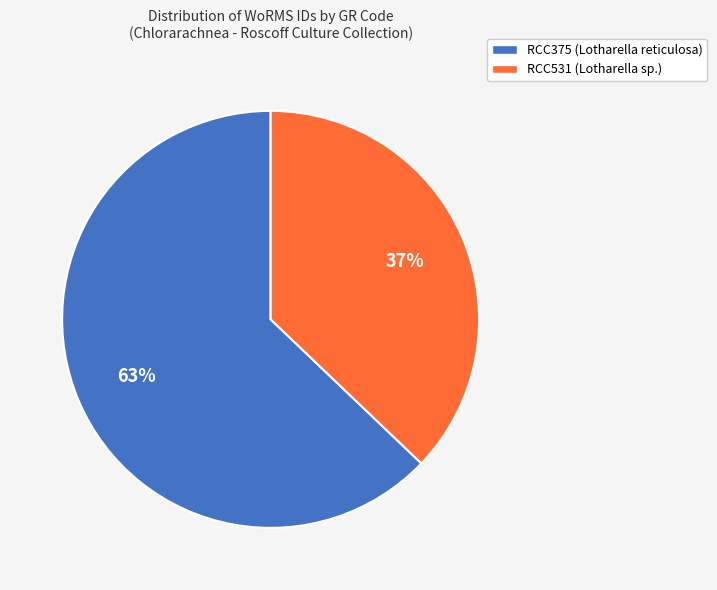

Does RCC531 (Lotharella sp.) account for over 50% of the chart?

No